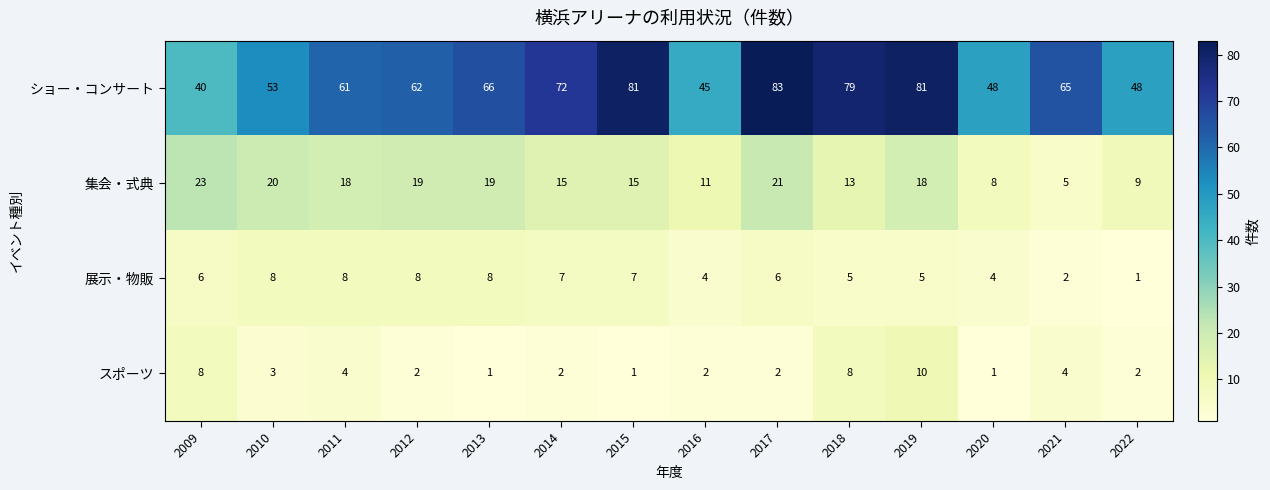

Is it true that ショー・コンサート equals 46 at 2017?

False